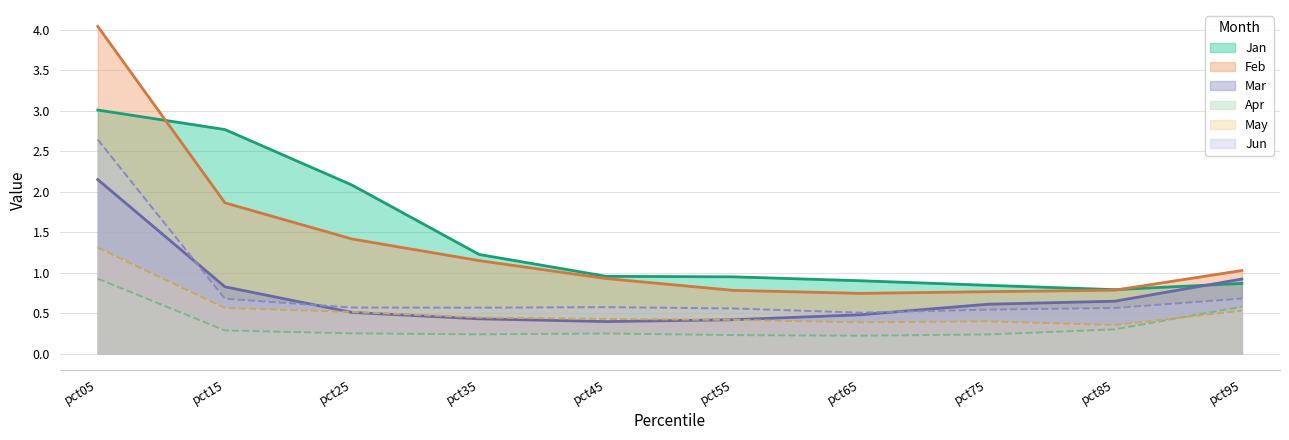

Reading left to right, list all the values displayed in this chart.

Jan: 3.0	2.8	2.1	1.2	1.0	0.9	0.9	0.8	0.8	0.9
Feb: 4.0	1.9	1.4	1.1	0.9	0.8	0.7	0.8	0.8	1.0
Mar: 2.2	0.8	0.5	0.4	0.4	0.4	0.5	0.6	0.6	0.9
Apr: 0.9	0.3	0.3	0.2	0.2	0.2	0.2	0.2	0.3	0.6
May: 1.3	0.6	0.5	0.4	0.4	0.4	0.4	0.4	0.4	0.5
Jun: 2.6	0.7	0.6	0.6	0.6	0.6	0.5	0.5	0.6	0.7